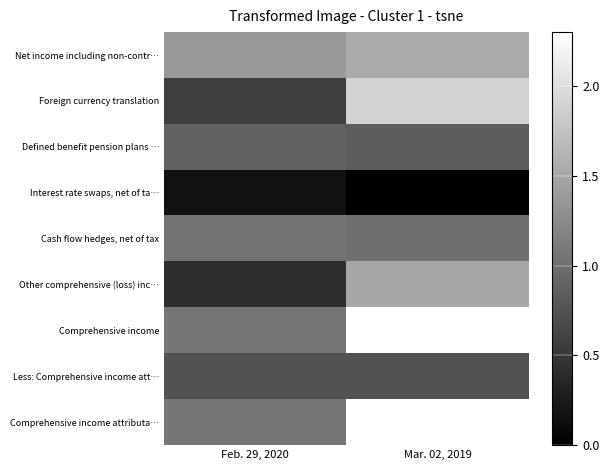

Reading left to right, what are all the values shown in this chart?

Net income including non-contr…: Feb. 29, 2020=1.4	Mar. 02, 2019=1.5
Foreign currency translation: Feb. 29, 2020=0.6	Mar. 02, 2019=1.9
Defined benefit pension plans …: Feb. 29, 2020=0.9	Mar. 02, 2019=0.8
Interest rate swaps, net of ta…: Feb. 29, 2020=0.2	Mar. 02, 2019=0.0
Cash flow hedges, net of tax: Feb. 29, 2020=1.0	Mar. 02, 2019=1.0
Other comprehensive (loss) inc…: Feb. 29, 2020=0.4	Mar. 02, 2019=1.5
Comprehensive income: Feb. 29, 2020=1.1	Mar. 02, 2019=2.3
Less: Comprehensive income att…: Feb. 29, 2020=0.7	Mar. 02, 2019=0.7
Comprehensive income attributa…: Feb. 29, 2020=1.1	Mar. 02, 2019=2.3